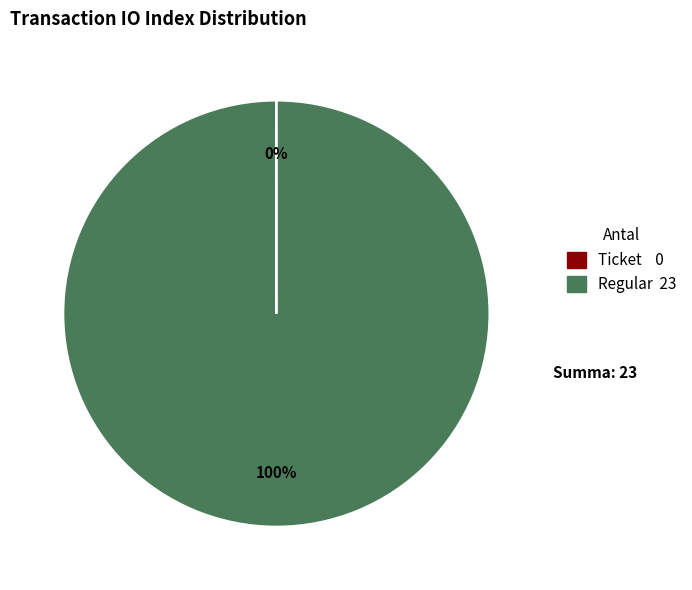

Is there a majority slice in this chart?

Yes